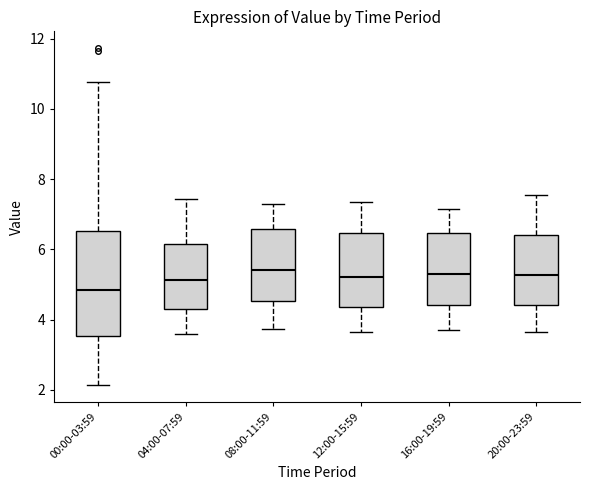

Reading left to right, read every box against the y-axis: the position of its median line, the range the box covers, and the ends of its whiskers. The values are not printed on the chart, so give them approximately, as read against the axis.

00:00-03:59: median 4.8, box 3.6 to 6.6, whiskers 2.2 to 10.8
04:00-07:59: median 5.2, box 4.4 to 6.2, whiskers 3.6 to 7.4
08:00-11:59: median 5.4, box 4.6 to 6.6, whiskers 3.8 to 7.4
12:00-15:59: median 5.2, box 4.4 to 6.4, whiskers 3.6 to 7.4
16:00-19:59: median 5.4, box 4.4 to 6.4, whiskers 3.8 to 7.2
20:00-23:59: median 5.2, box 4.4 to 6.4, whiskers 3.6 to 7.6